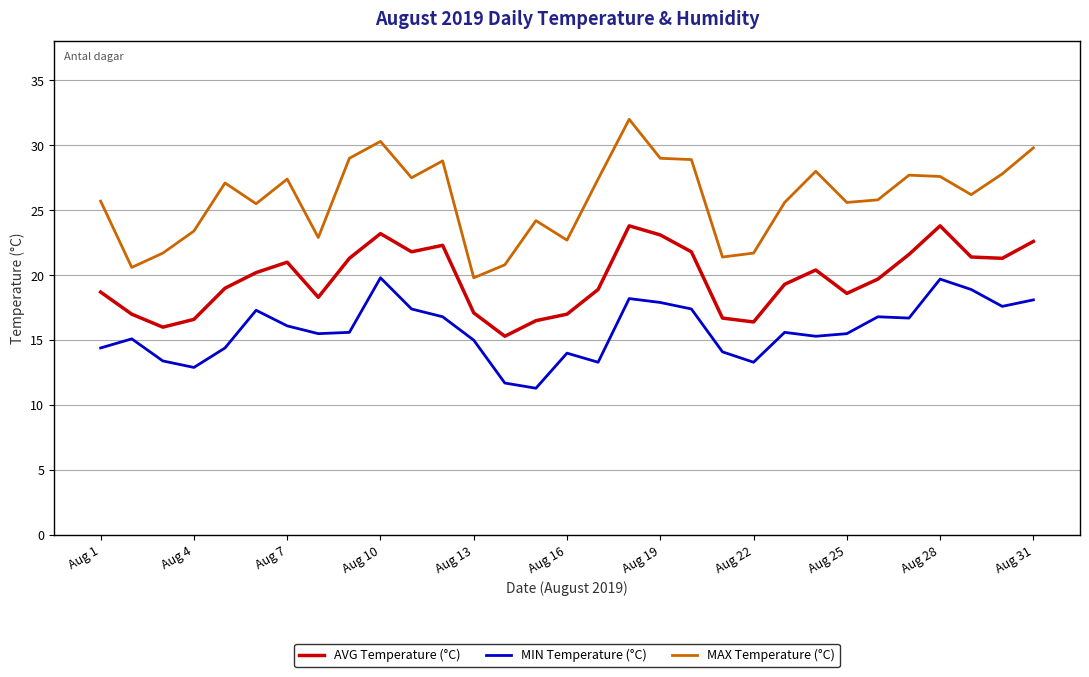

True or false: AVG Temperature (°C) and MIN Temperature (°C) intersect in this chart.

False